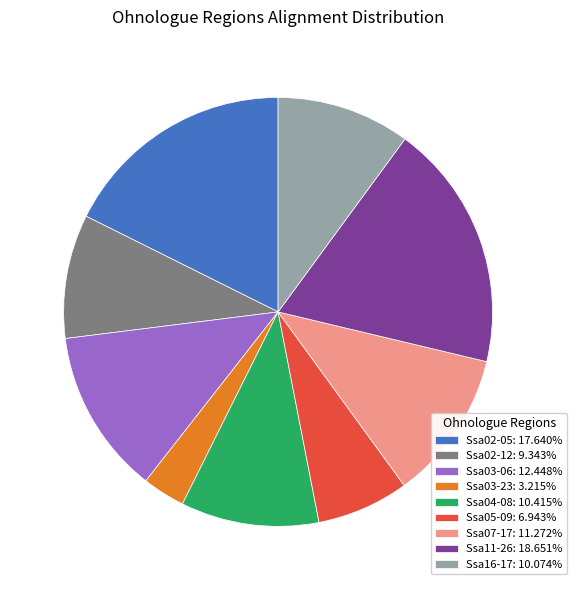

Approximately how many times larger is the value at Ssa03-23 compared to Ssa07-17?

0.3